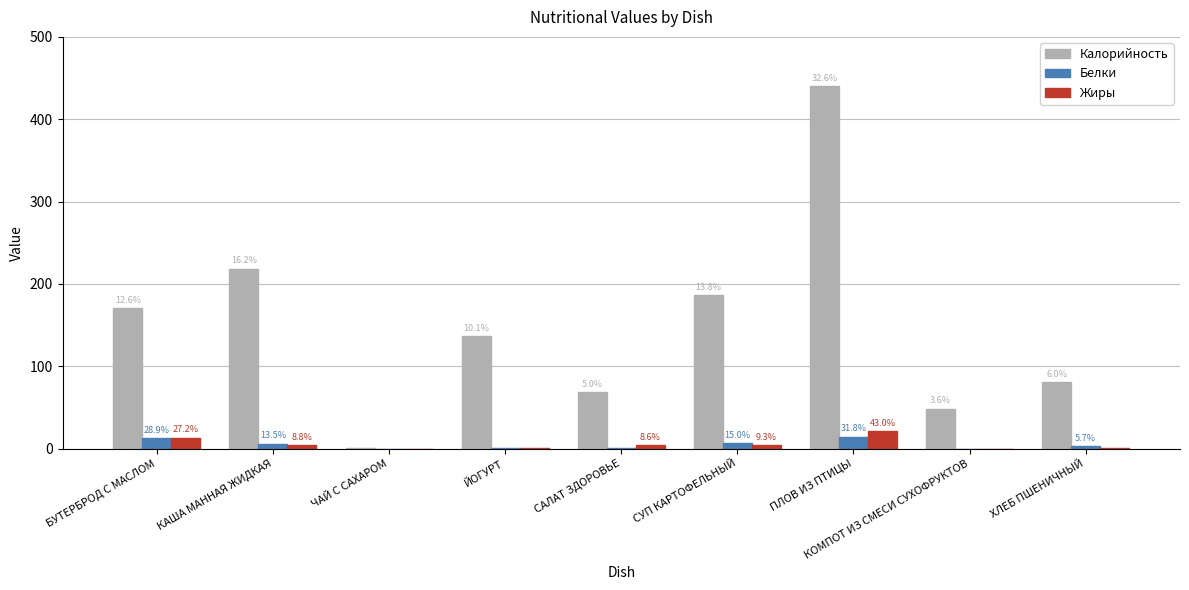

How many groups of bars are there?

9